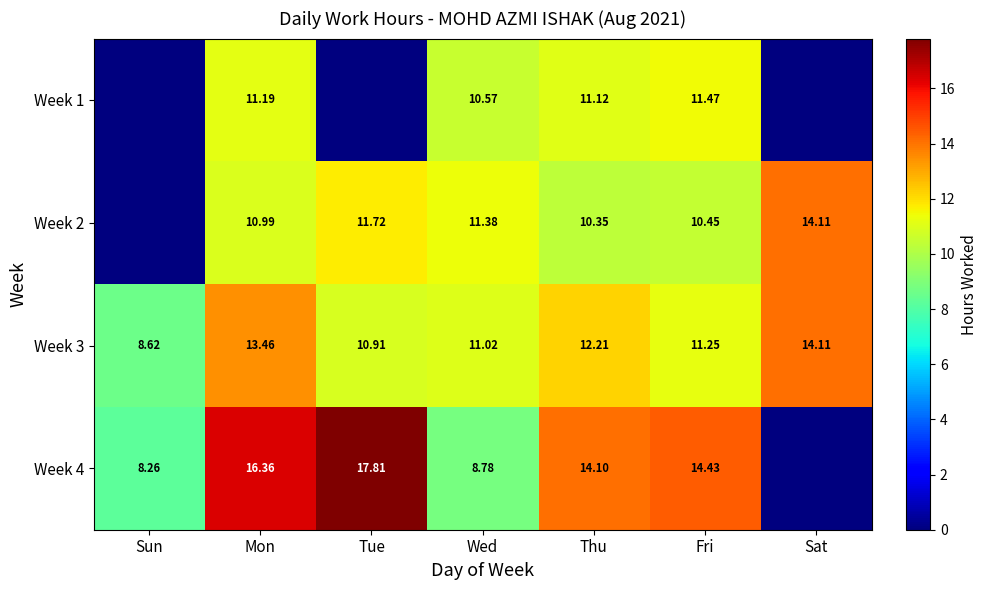

Where is Week 3 nearest to the value 11?

Wed